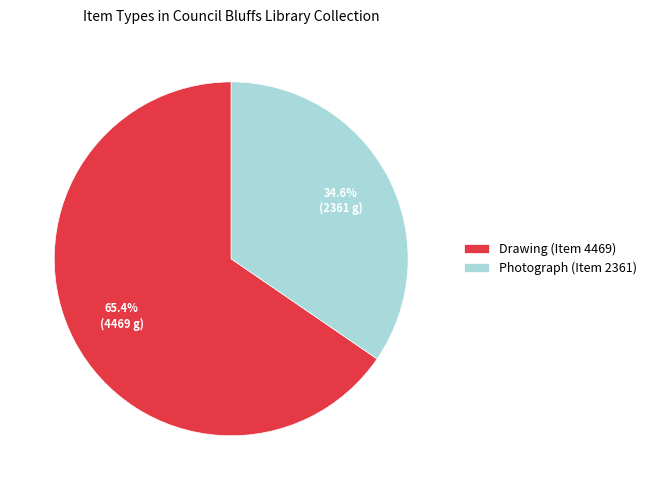

How many segments does this pie chart have?

2